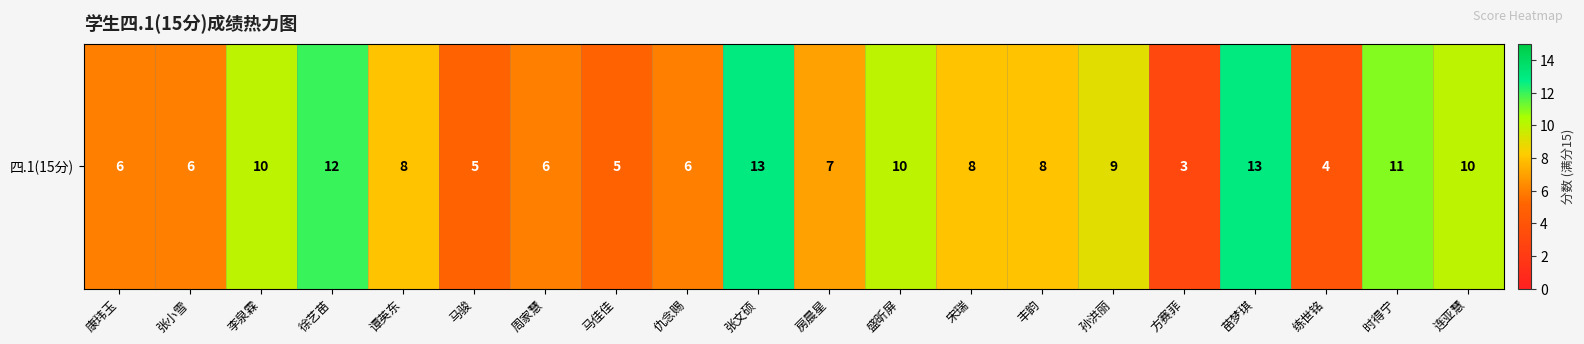

Reading right to left, what are all the values shown in this chart?

10	11	4	13	3	9	8	8	10	7	13	6	5	6	5	8	12	10	6	6